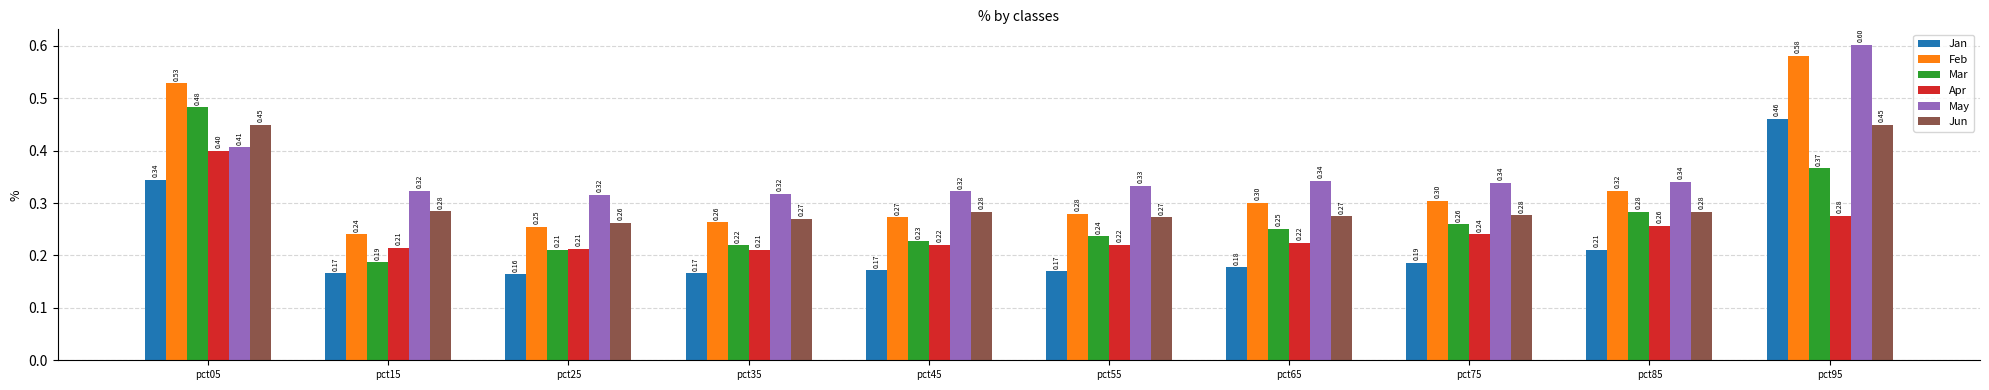

Rank the series by their maximum value, from highest to lowest.

May, Feb, Mar, Jan, Jun, Apr